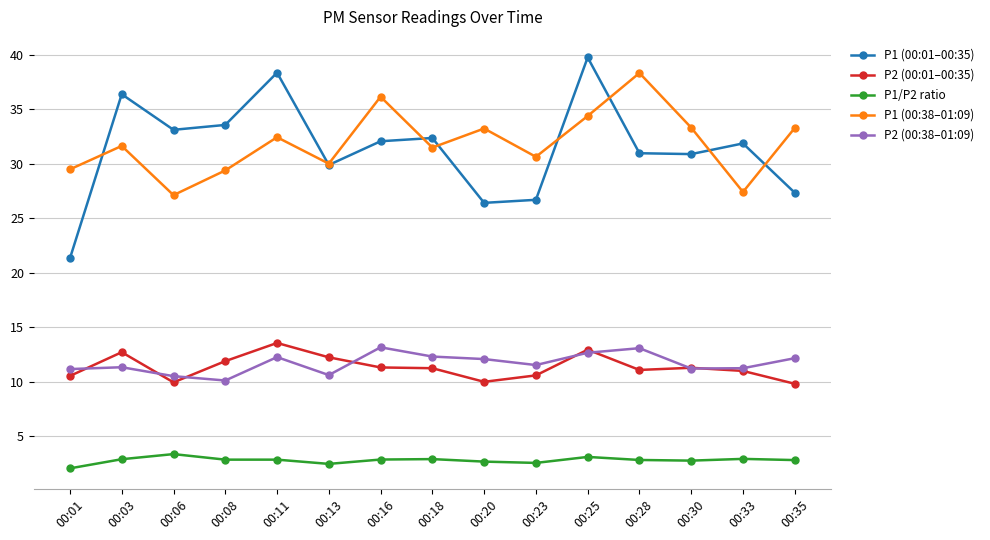

What is the total value across all series at 00:11?

99.5